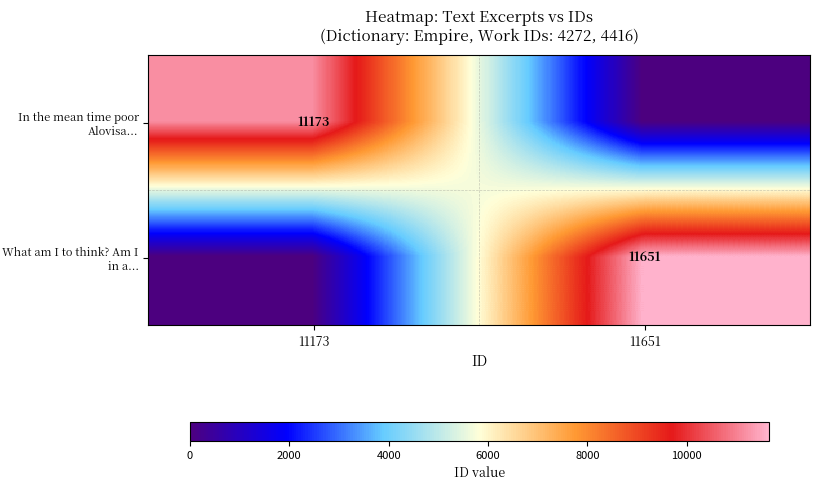

True or false: What am I to think? Am I in a... has a value of 3379 at 11651.

False